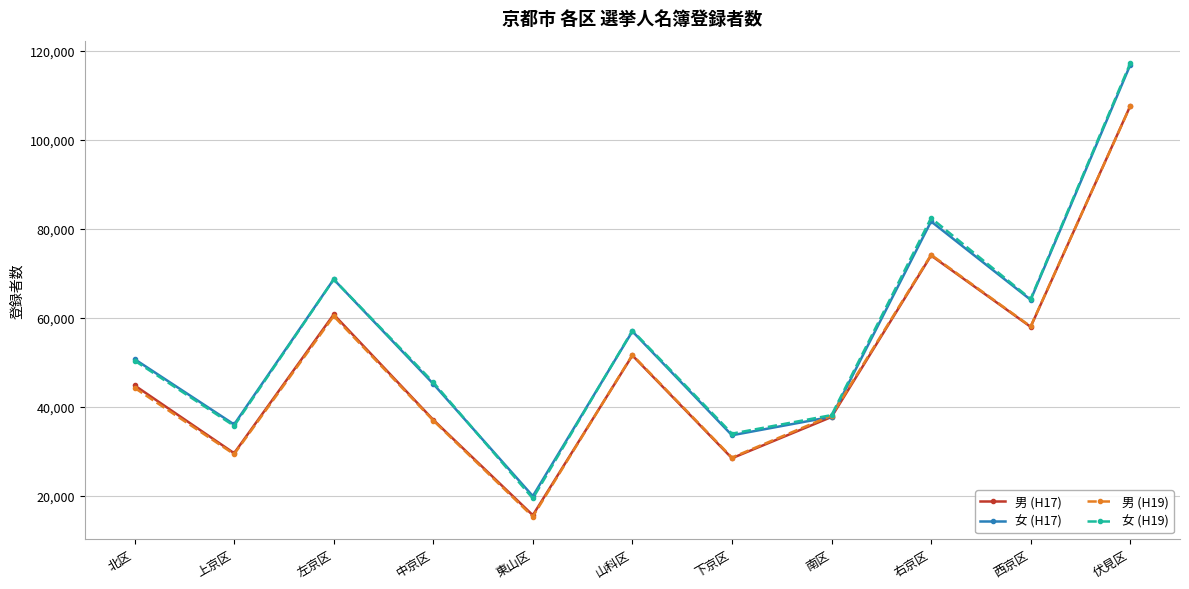

Is it true that 男 (H17) equals 60726 at 左京区?

True